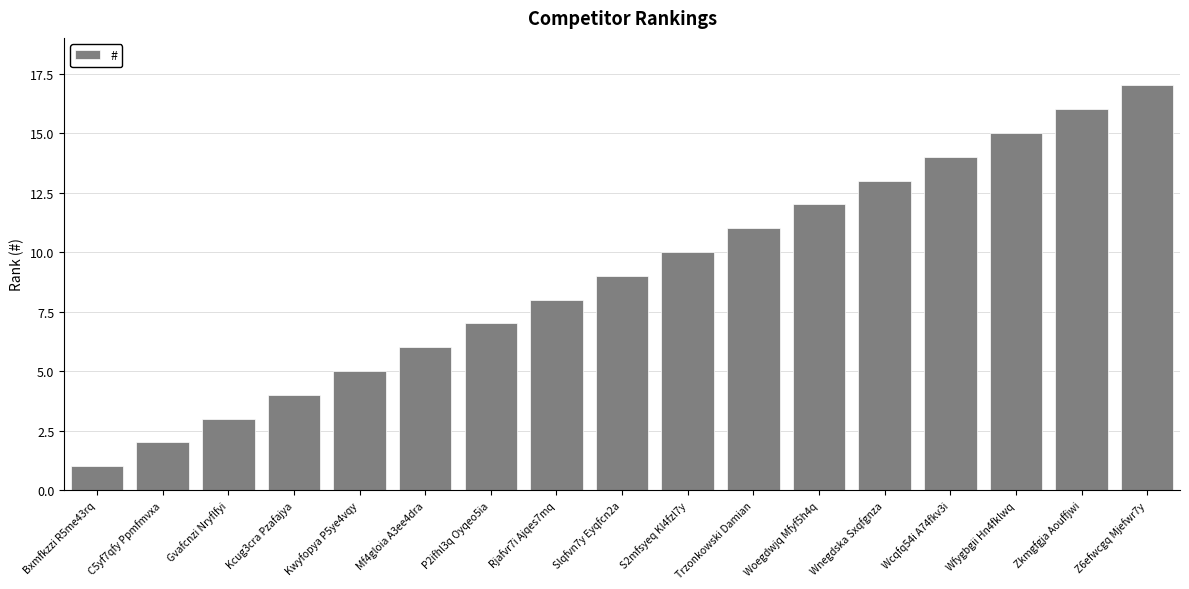

Reading right to left, what are all the values shown in this chart?

17	16	15	14	13	12	11	10	9	8	7	6	5	4	3	2	1